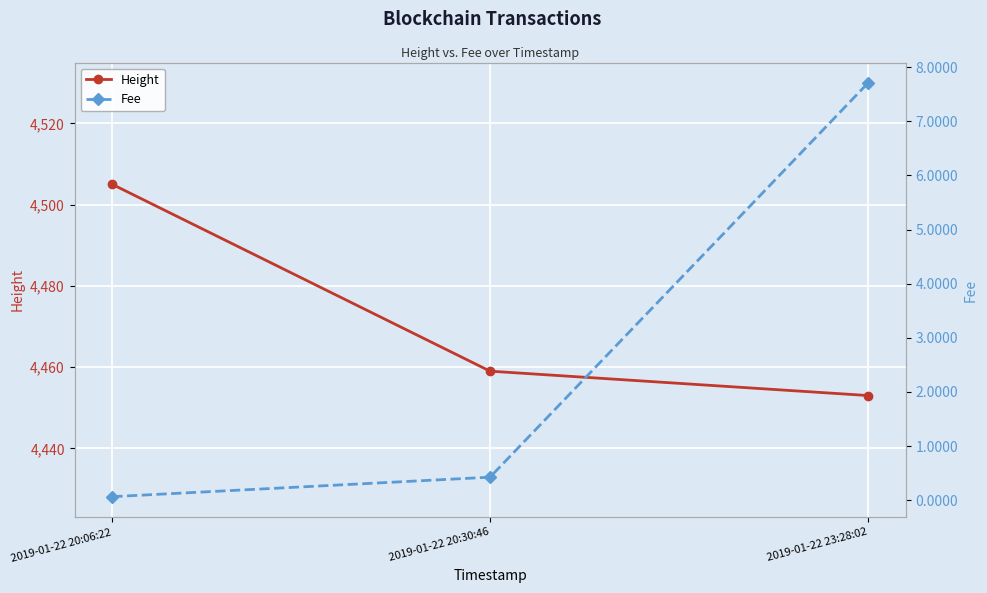

What is the sum of the Height values at 2019-01-22 23:28:02 and 2019-01-22 20:06:22?

8958